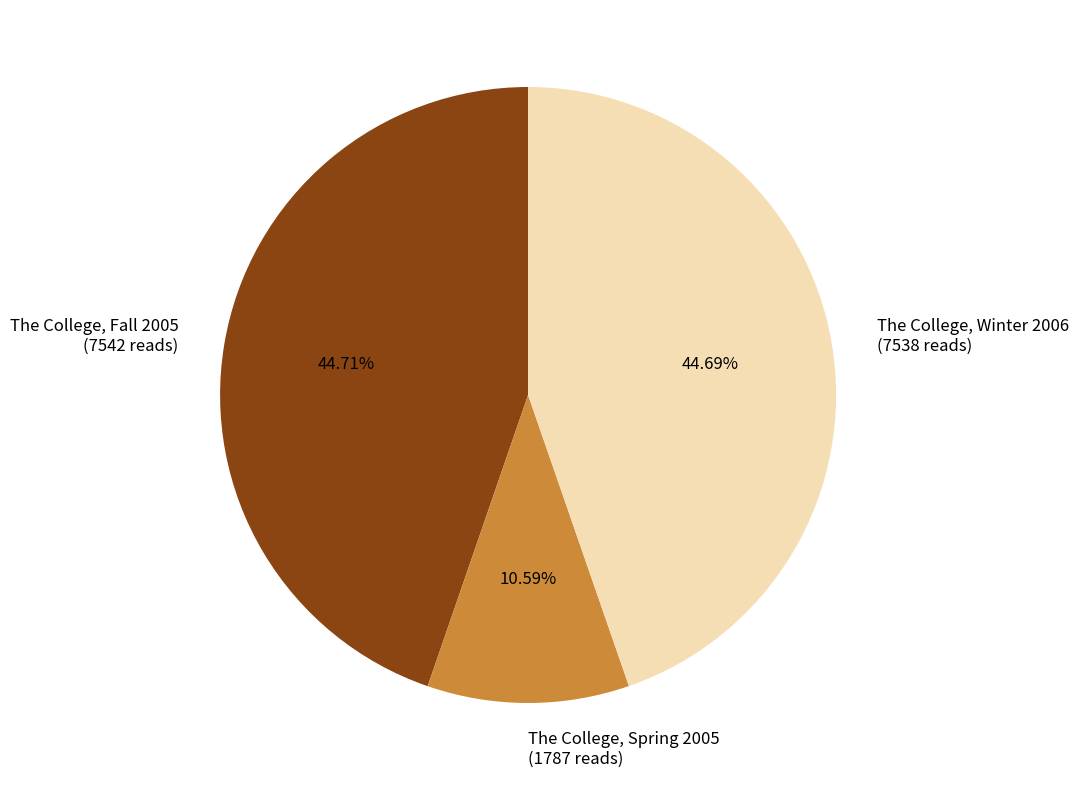

Do The College, Fall 2005 (7542 reads) and The College, Winter 2006 (7538 reads) together represent more than half of the pie?

Yes